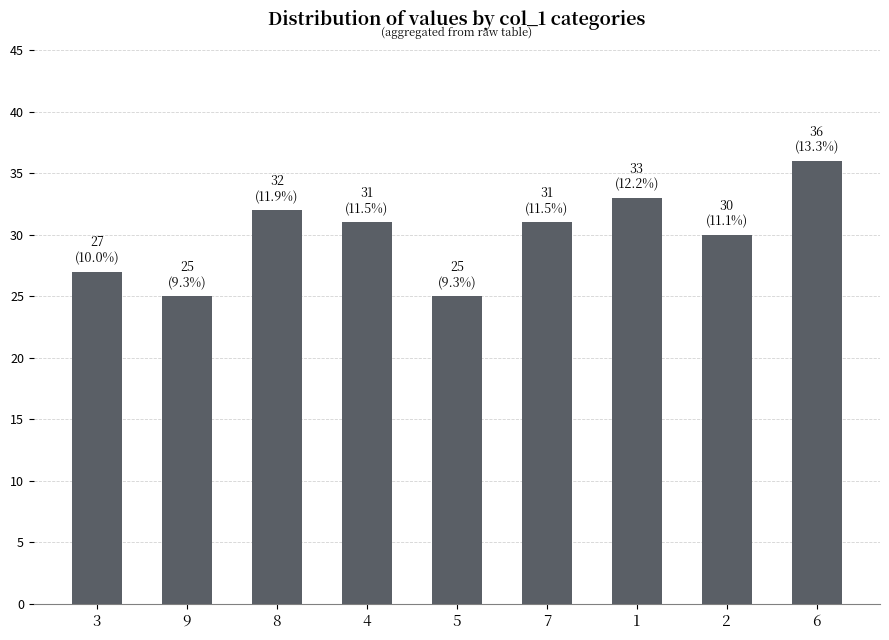

Read the value at 7.

31